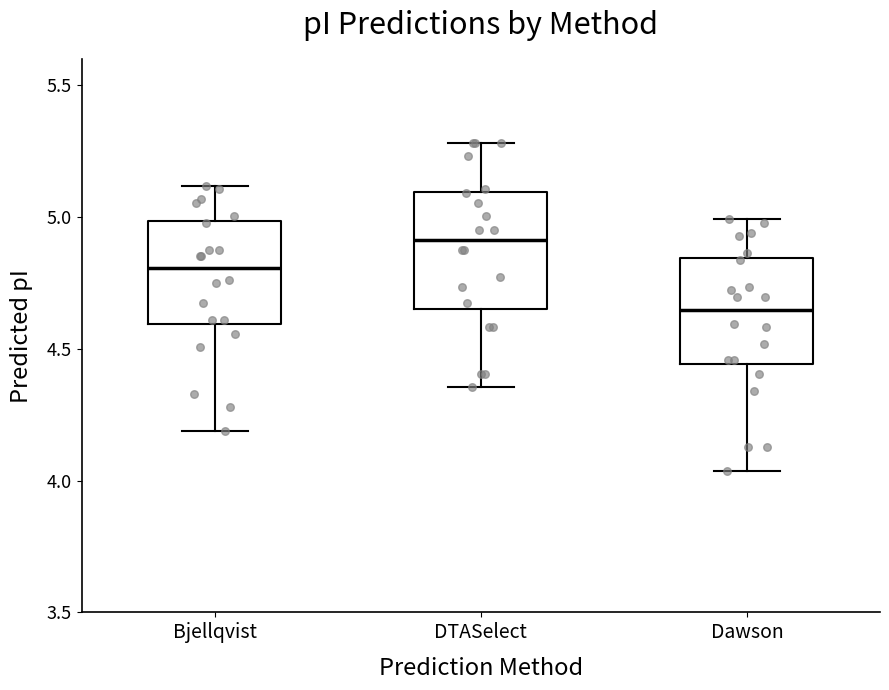

Reading left to right, transcribe this box plot: for each box, give where its median line is, the range the box spans, and where its two whiskers end, as read against the y-axis. The values are not printed on the chart, so give them approximately, as read against the axis.

Bjellqvist: median 4.80, box 4.60 to 5.00, whiskers 4.20 to 5.10
DTASelect: median 4.90, box 4.65 to 5.10, whiskers 4.35 to 5.30
Dawson: median 4.65, box 4.45 to 4.85, whiskers 4.05 to 5.00